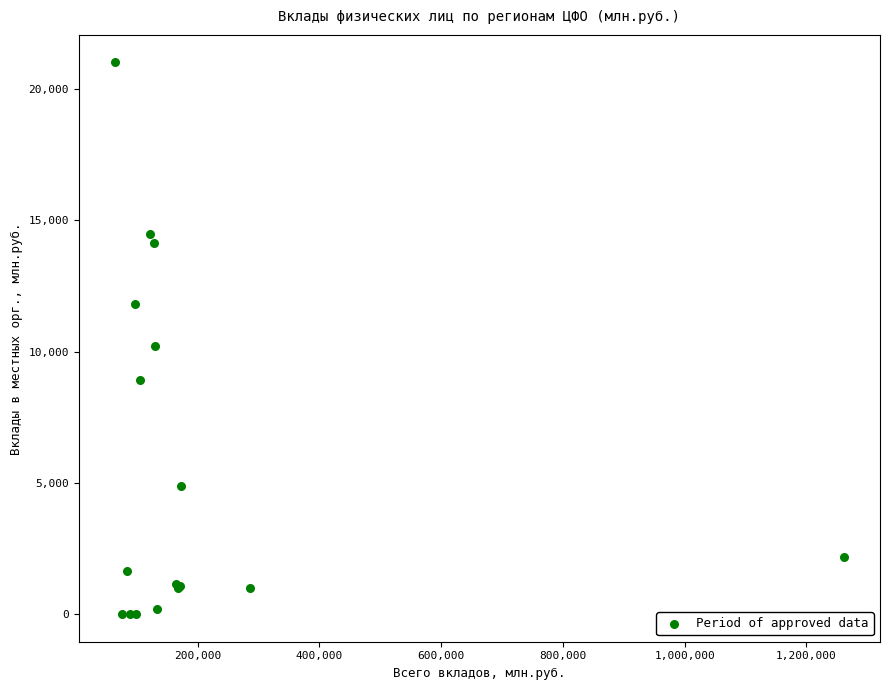

What Y value in the scatter plot is closest to 10503?

10225